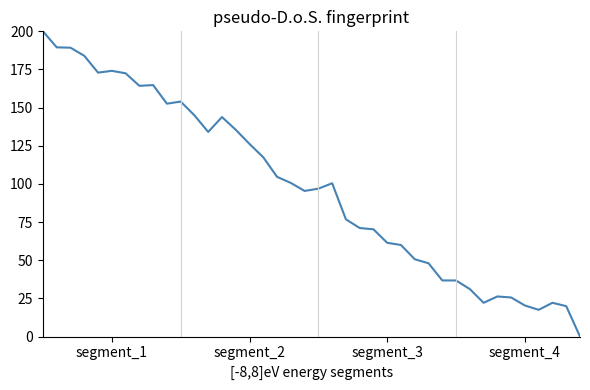

What is the difference between the maximum and minimum values?

200.0